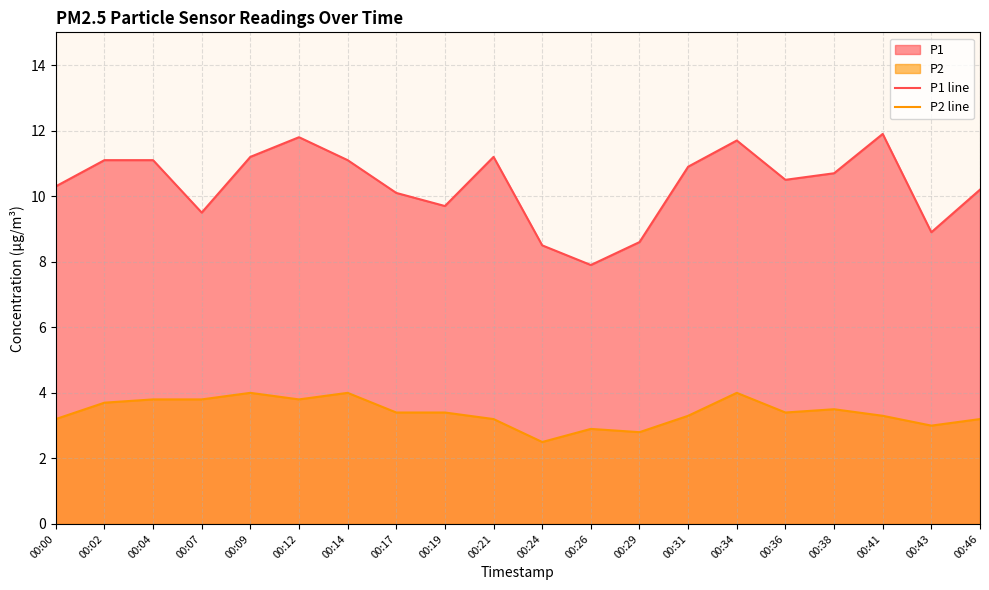

In P1 line, how many points are higher than both neighbors (excluding endpoints)?

4